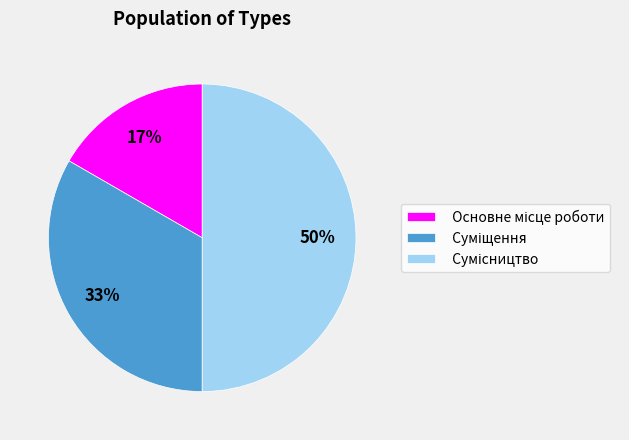

To the nearest percent, what is the average slice percentage?

33%